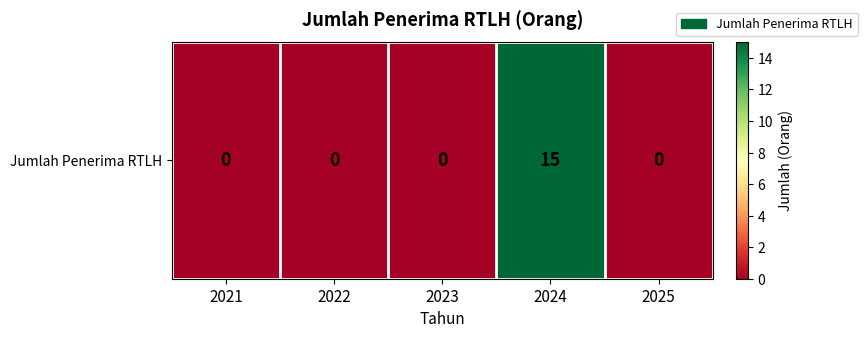

Reading left to right, list all the values displayed in this chart.

2021=0	2022=0	2023=0	2024=15	2025=0